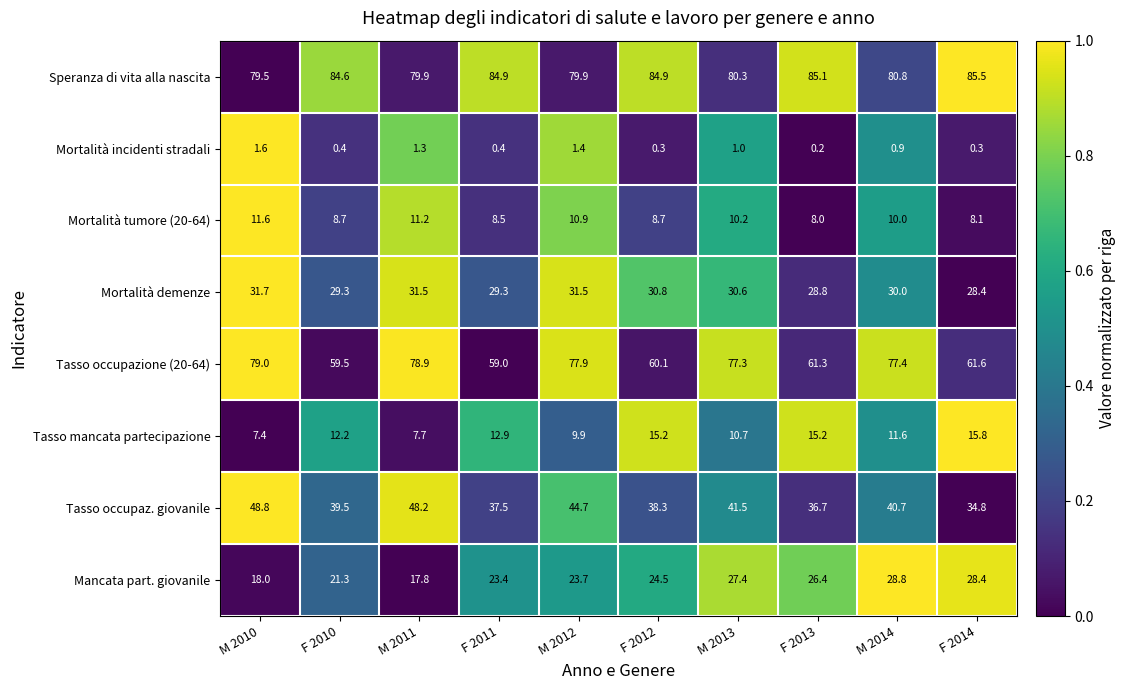

What is the difference between the second highest and minimum values in the Speranza di vita alla nascita series?

5.6